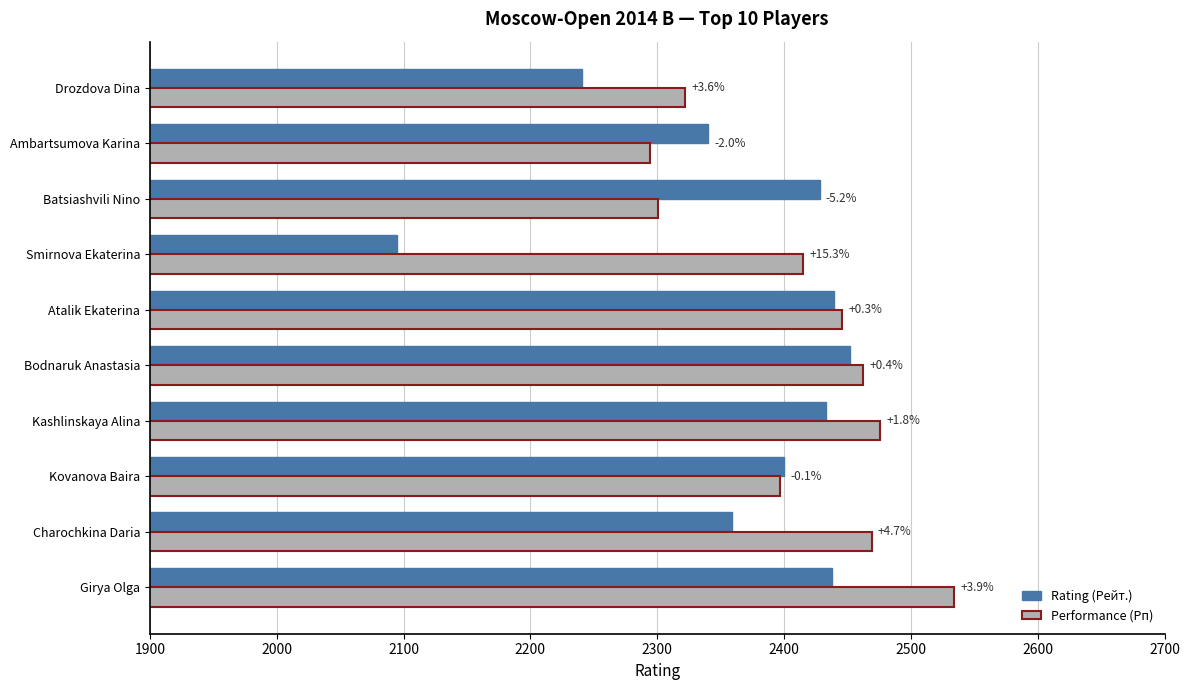

What are all the series names shown in the legend?

Rating (Рейт.), Performance (Рп)